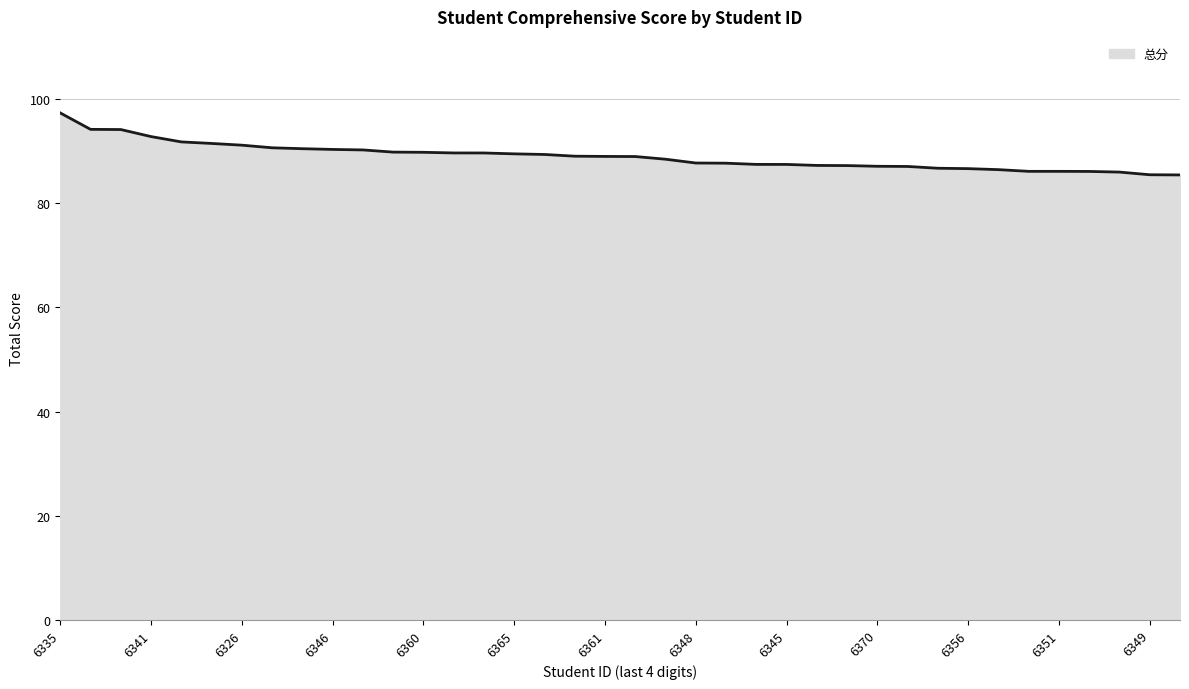

How many lines are shown in the chart?

1